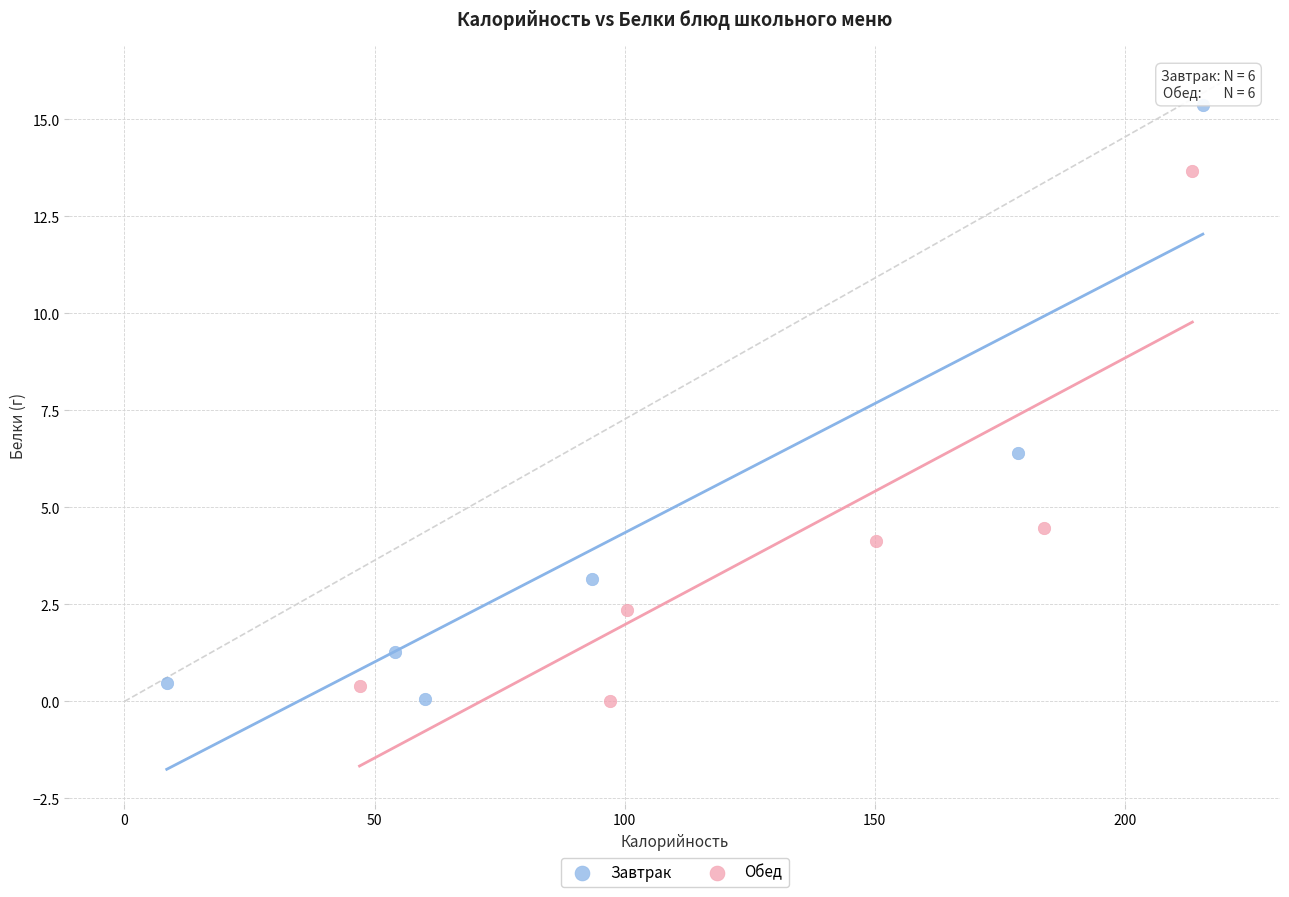

Which series contains the highest Y value?

Завтрак